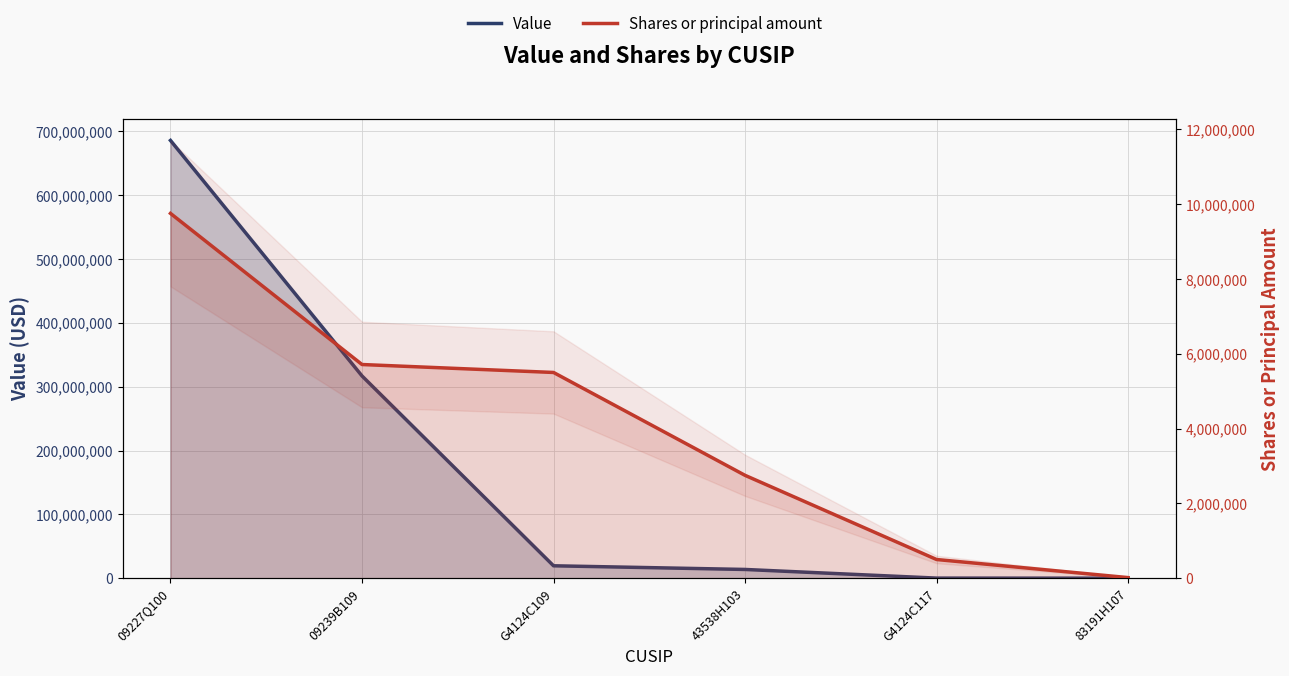

What is the lowest value of the Shares or principal amount series?

16364